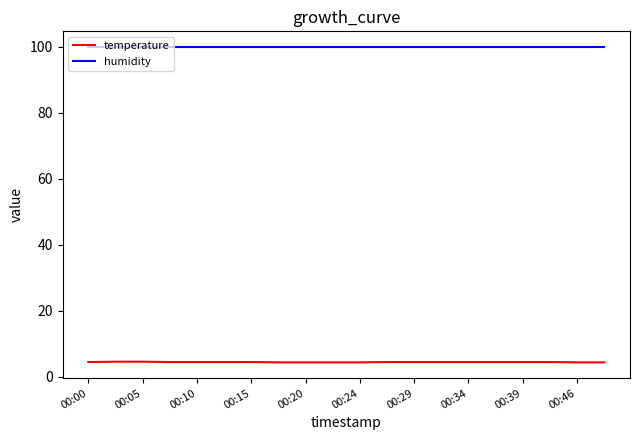

Is this an area chart (filled region under the line)?

No